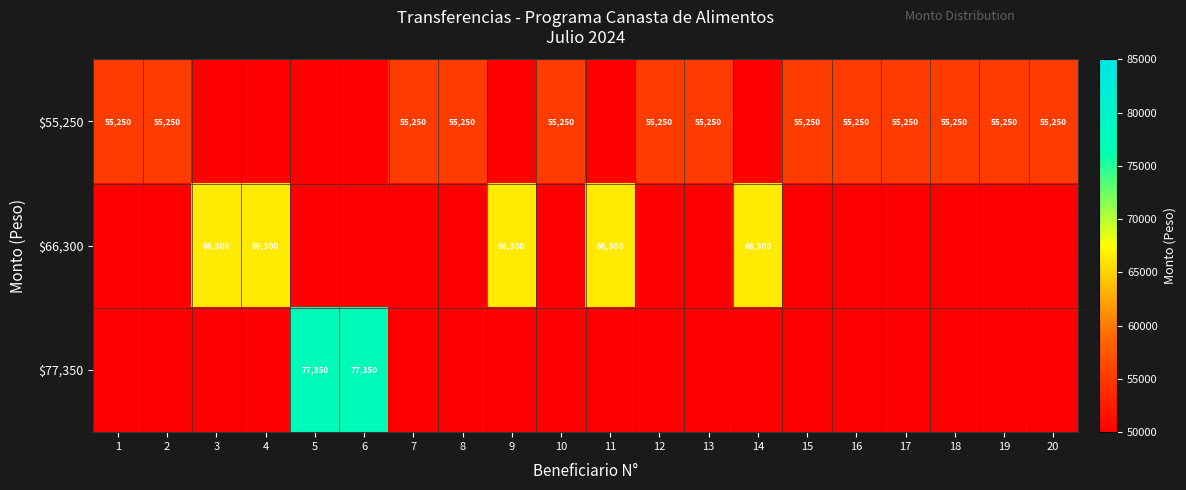

At which category does the chart reach its peak across all series?

5